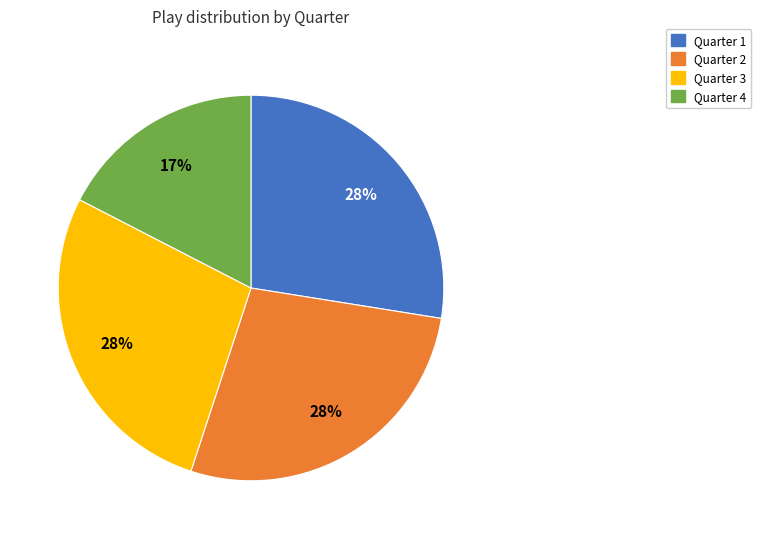

Is it true that Quarter 3 is 28% of the pie?

True